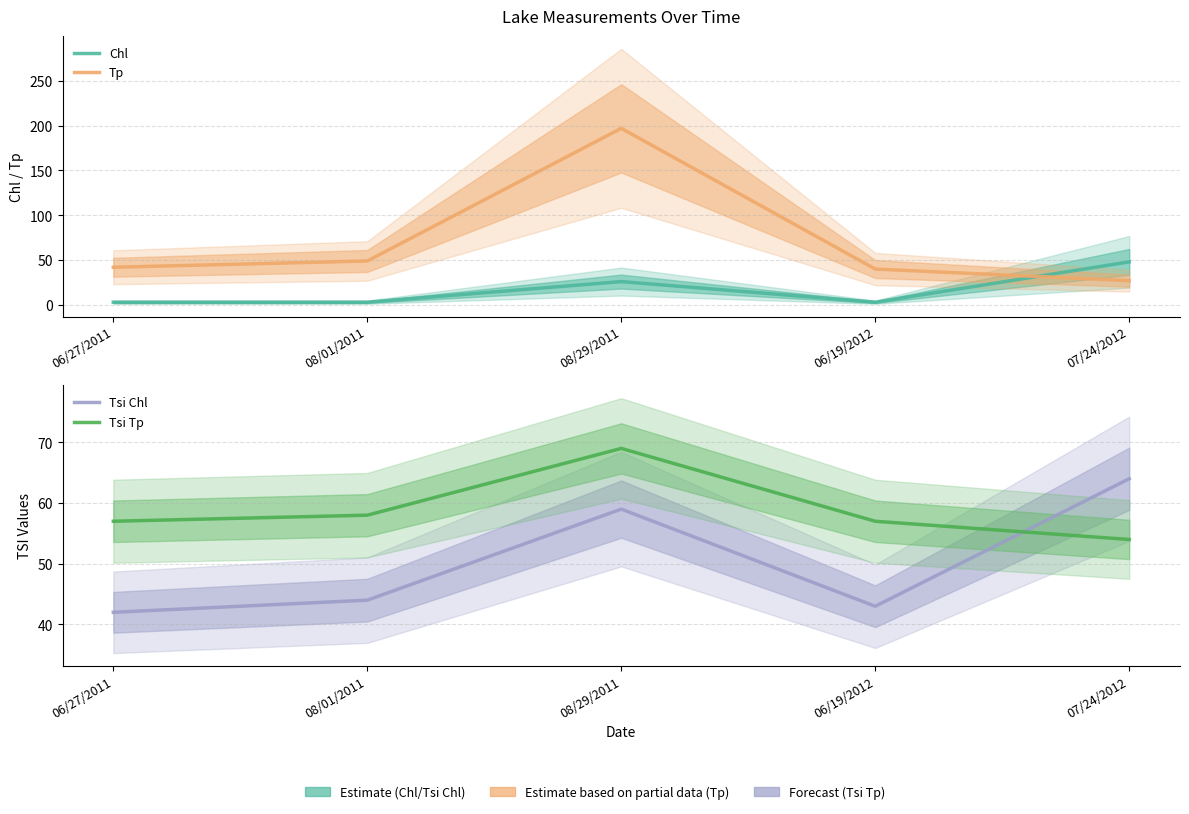

What is the maximum value shown in the chart?

197